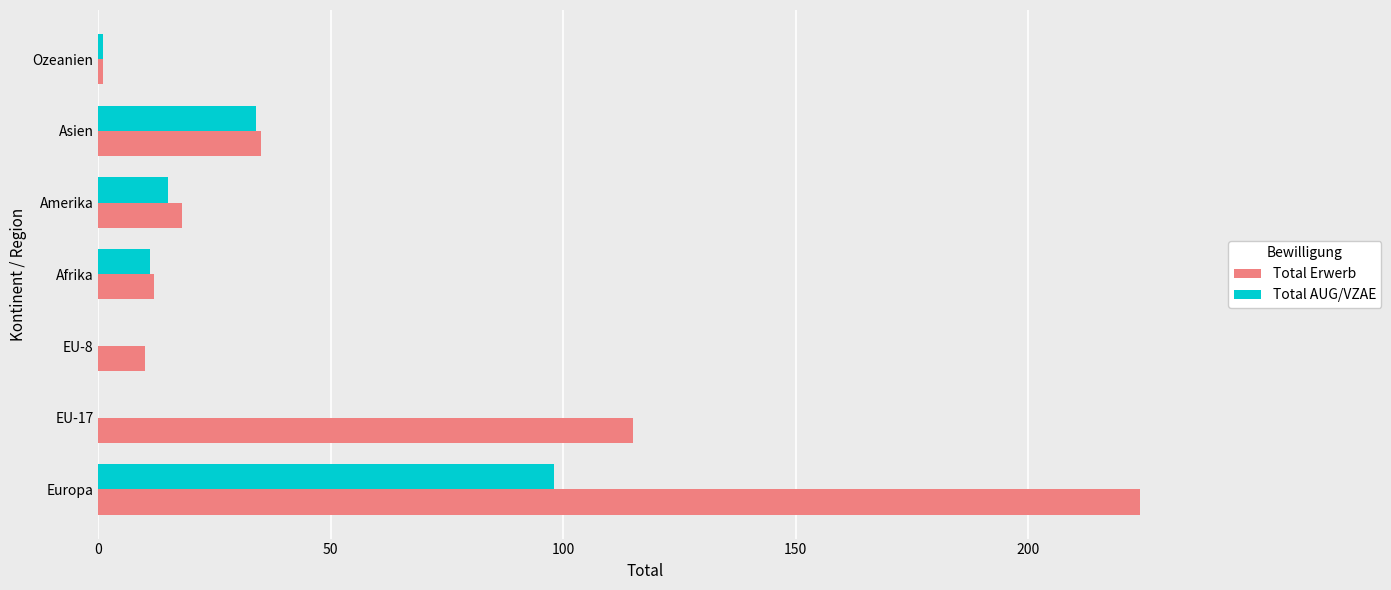

Count the number of categories in the chart.

7